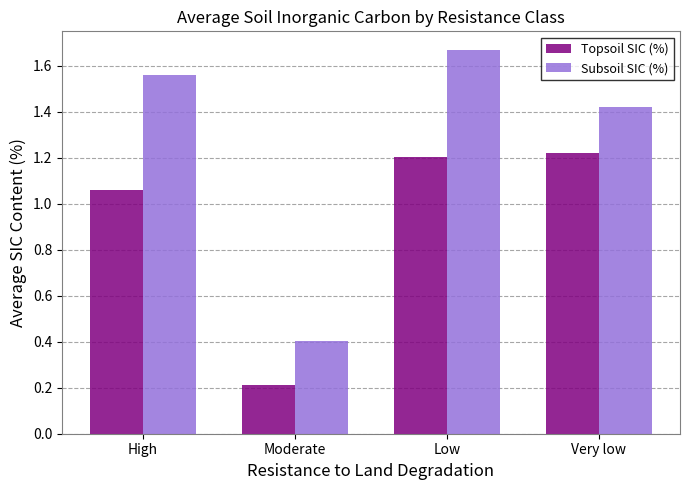

Where is Topsoil SIC (%) nearest to the value 0?

Moderate